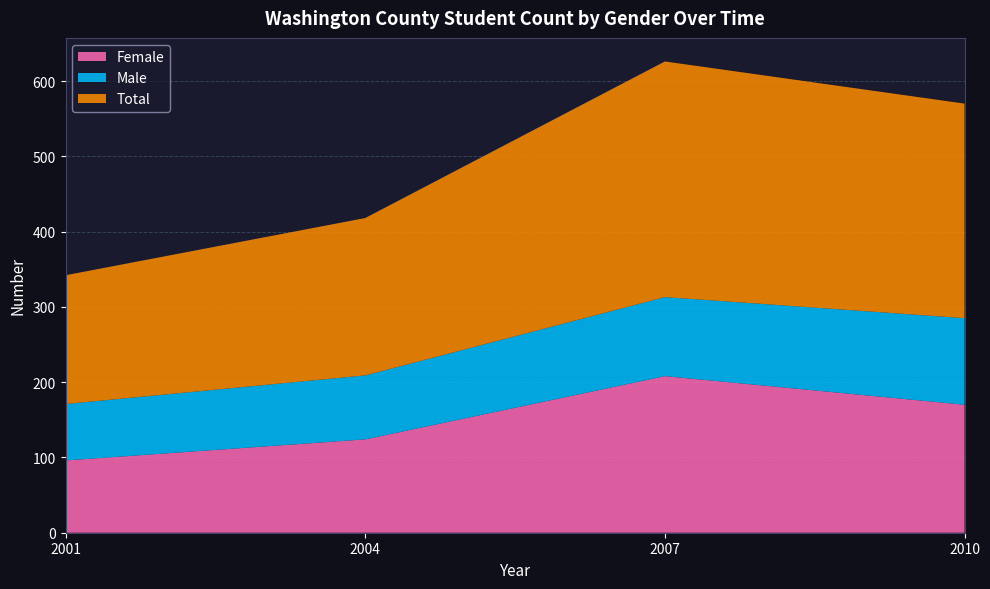

Reading left to right, extract all data points from this chart.

Female: 96	124	208	170
Male: 75	85	105	115
Total: 171	209	313	285